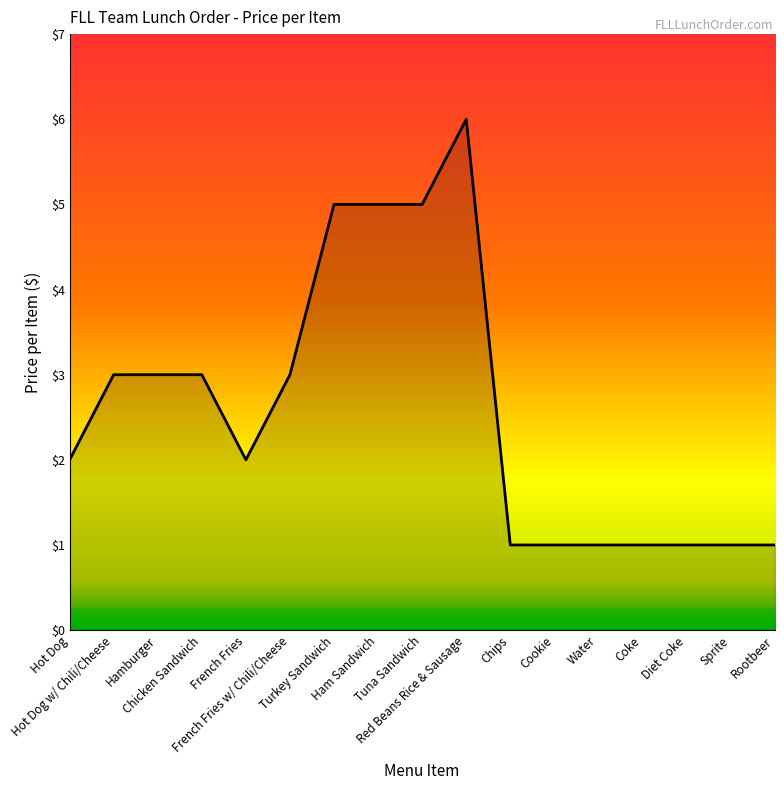

Reading left to right, what are all the values shown in this chart?

Hot Dog=2	Hot Dog w/ Chili/Cheese=3	Hamburger=3	Chicken Sandwich=3	French Fries=2	French Fries w/ Chili/Cheese=3	Turkey Sandwich=5	Ham Sandwich=5	Tuna Sandwich=5	Red Beans Rice & Sausage=6	Chips=1	Cookie=1	Water=1	Coke=1	Diet Coke=1	Sprite=1	Rootbeer=1